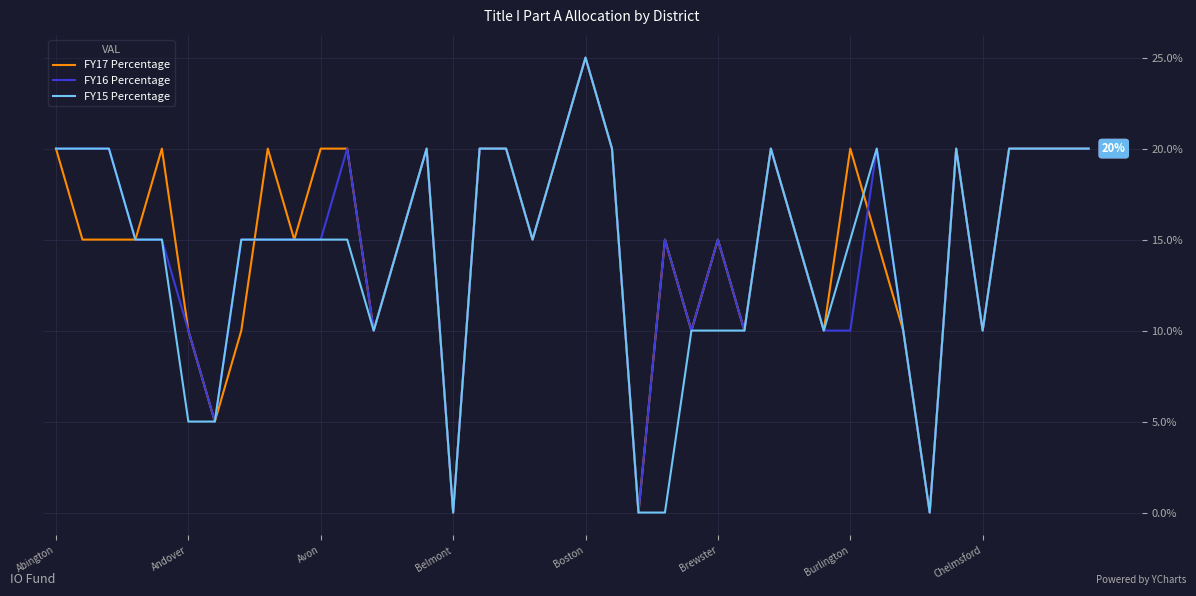

Which series has the largest total across all categories?

FY17 Percentage